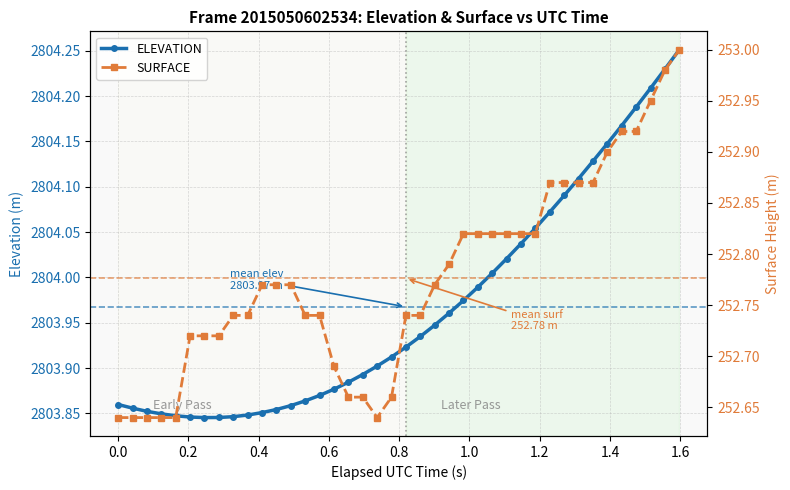

List the series in order of their peak value, highest first.

ELEVATION, SURFACE